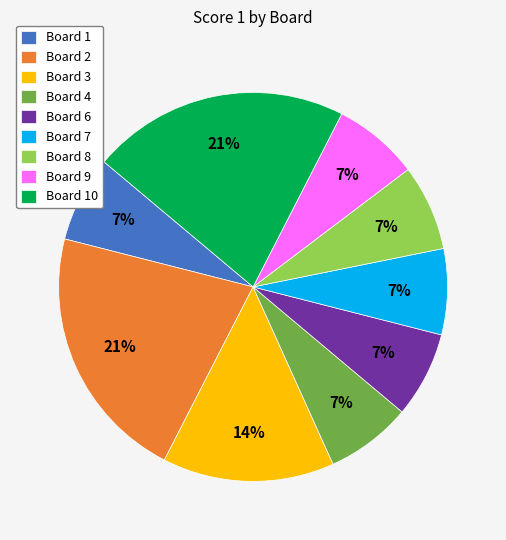

Is the sum of Board 9 and Board 3 greater than half?

No